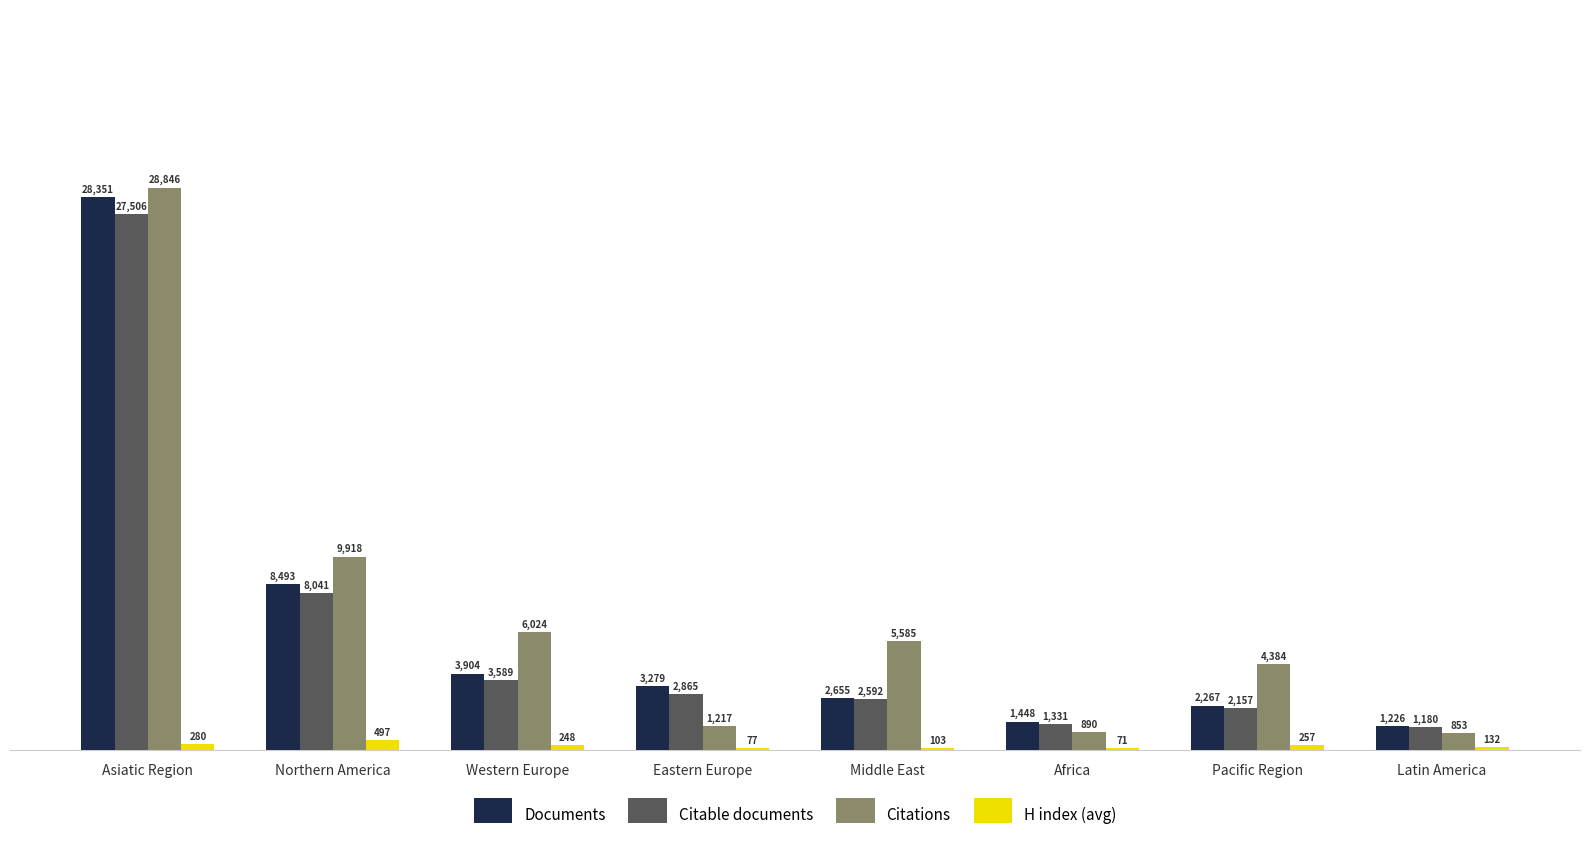

Where is Documents nearest to the value 14788?

Northern America